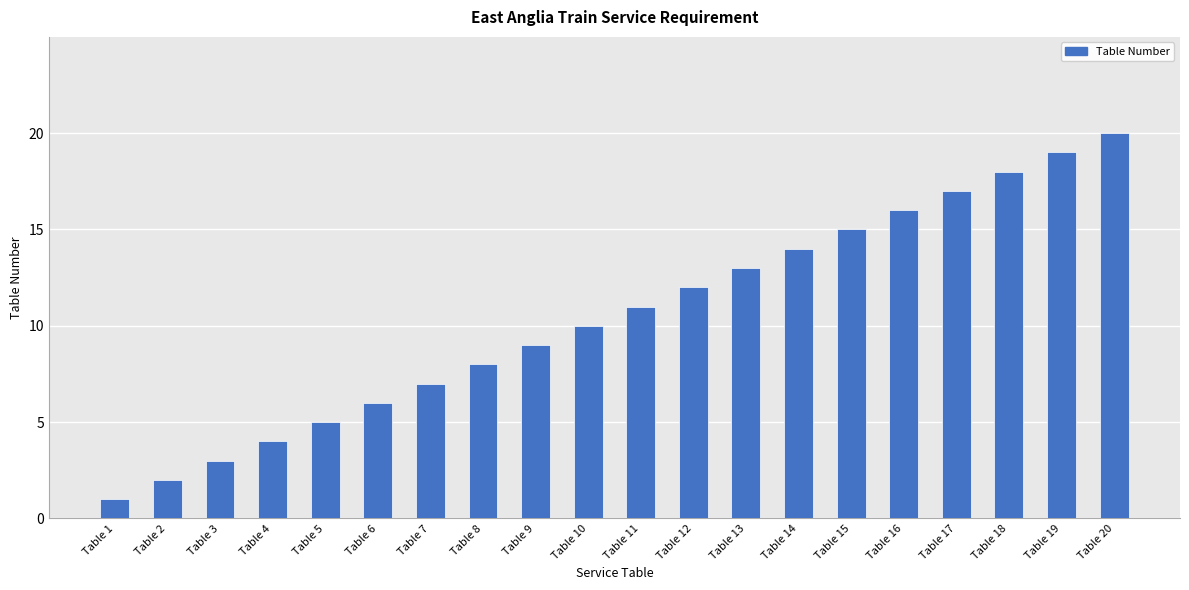

True or false: the data shows 20 at Table 20.

True